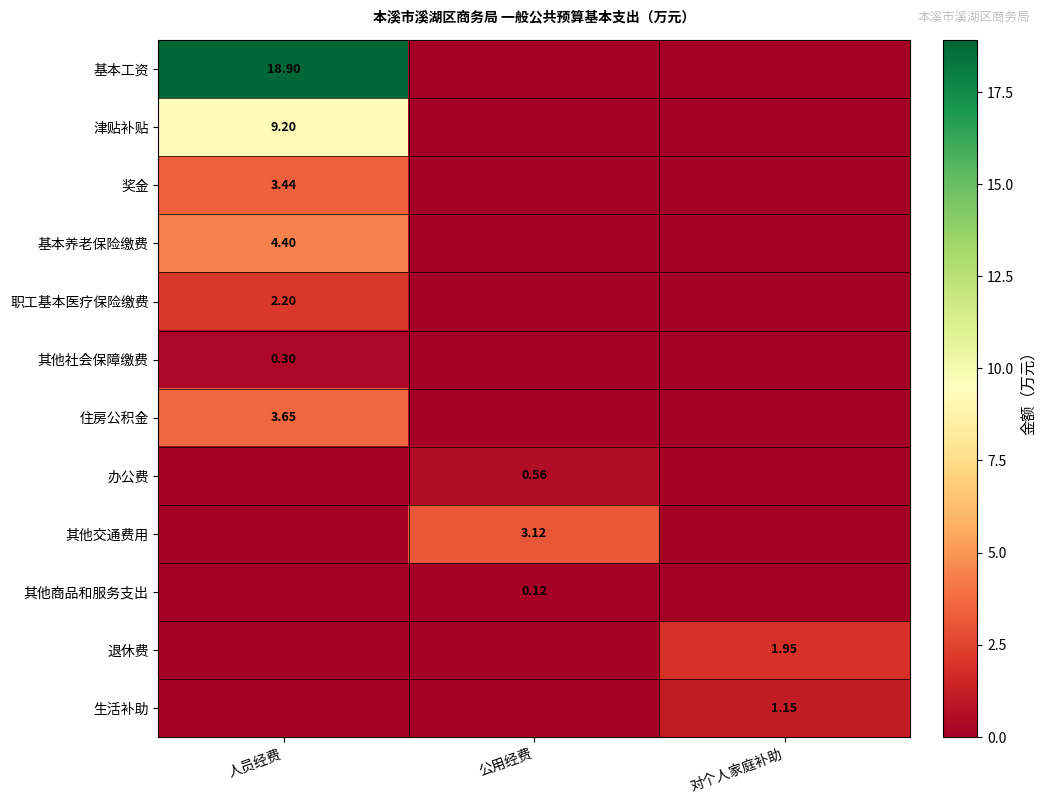

At which category is the sum across all series the highest?

人员经费